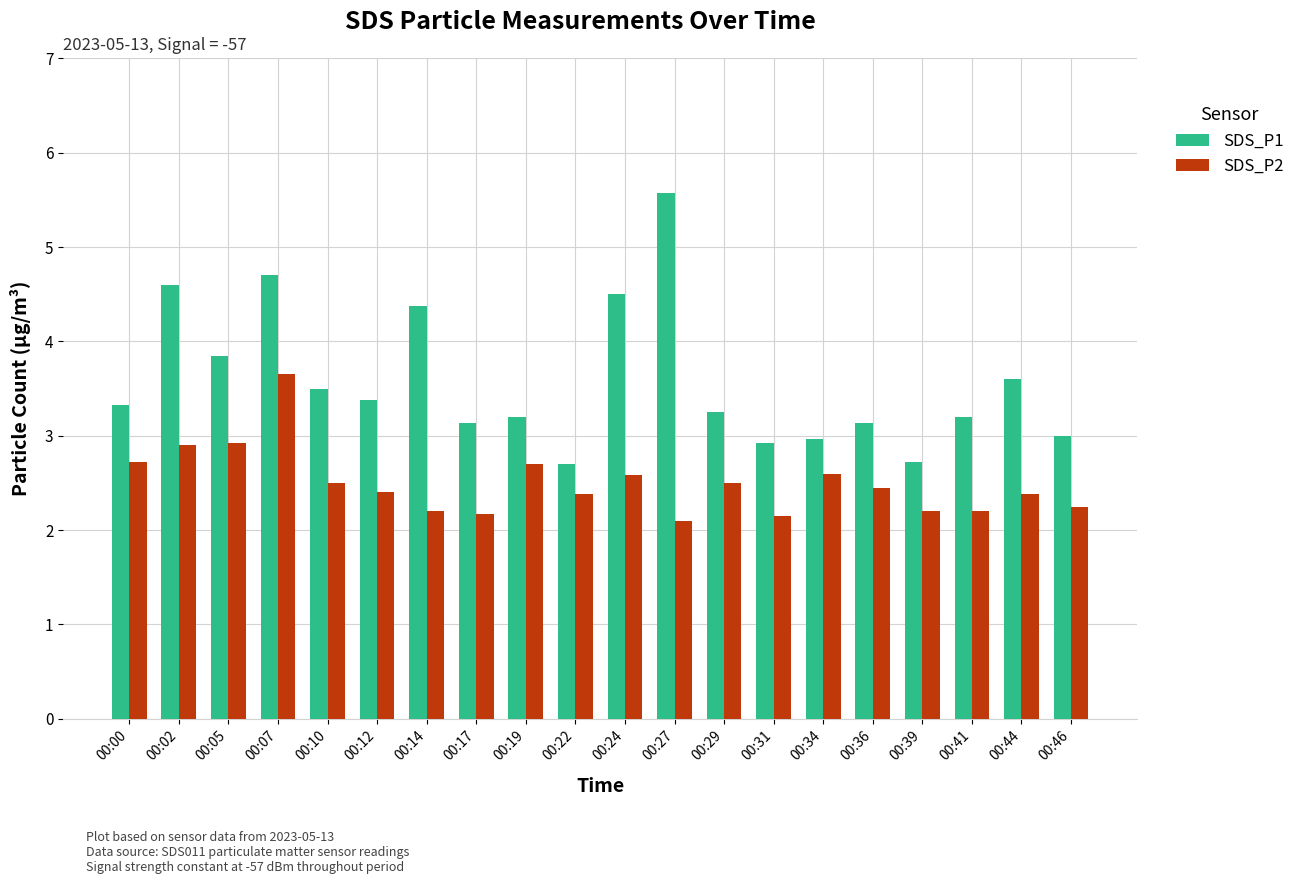

What are all the series names shown in the legend?

SDS_P1, SDS_P2